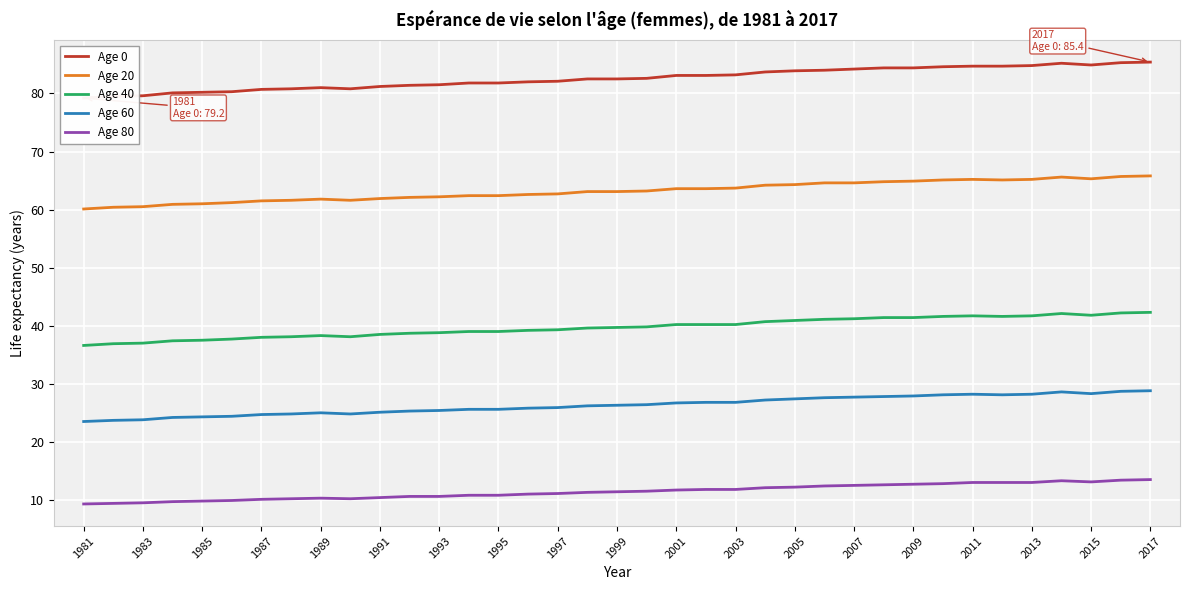

Reading left to right, transcribe all the data shown in this chart.

Age 0: 79.2	79.5	79.6	80.1	80.2	80.3	80.7	80.8	81.0	80.8	81.2	81.4	81.5	81.8	81.8	82.0	82.1	82.5	82.5	82.6	83.1	83.1	83.2	83.7	83.9	84.0	84.2	84.4	84.4	84.6	84.7	84.7	84.8	85.2	84.9	85.3	85.4
Age 20: 60.1	60.4	60.5	60.9	61.0	61.2	61.5	61.6	61.8	61.6	61.9	62.1	62.2	62.4	62.4	62.6	62.7	63.1	63.1	63.2	63.6	63.6	63.7	64.2	64.3	64.6	64.6	64.8	64.9	65.1	65.2	65.1	65.2	65.6	65.3	65.7	65.8
Age 40: 36.6	36.9	37.0	37.4	37.5	37.7	38.0	38.1	38.3	38.1	38.5	38.7	38.8	39.0	39.0	39.2	39.3	39.6	39.7	39.8	40.2	40.2	40.2	40.7	40.9	41.1	41.2	41.4	41.4	41.6	41.7	41.6	41.7	42.1	41.8	42.2	42.3
Age 60: 23.5	23.7	23.8	24.2	24.3	24.4	24.7	24.8	25.0	24.8	25.1	25.3	25.4	25.6	25.6	25.8	25.9	26.2	26.3	26.4	26.7	26.8	26.8	27.2	27.4	27.6	27.7	27.8	27.9	28.1	28.2	28.1	28.2	28.6	28.3	28.7	28.8
Age 80: 9.3	9.4	9.5	9.7	9.8	9.9	10.1	10.2	10.3	10.2	10.4	10.6	10.6	10.8	10.8	11.0	11.1	11.3	11.4	11.5	11.7	11.8	11.8	12.1	12.2	12.4	12.5	12.6	12.7	12.8	13.0	13.0	13.0	13.3	13.1	13.4	13.5